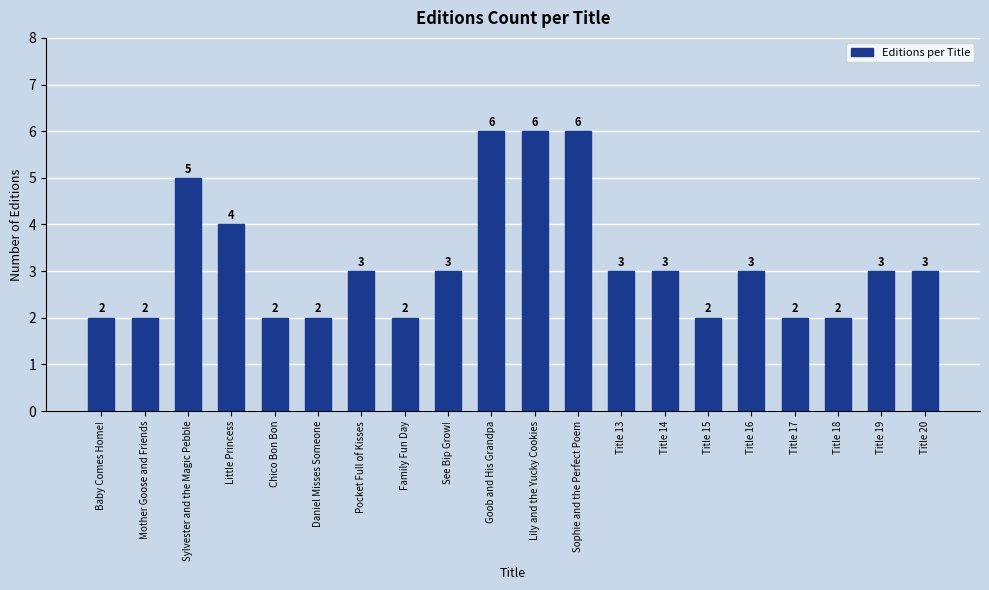

Reading left to right, transcribe all the data shown in this chart.

Baby Comes Home!=2	Mother Goose and Friends=2	Sylvester and the Magic Pebble=5	Little Princess=4	Chico Bon Bon=2	Daniel Misses Someone=2	Pocket Full of Kisses=3	Family Fun Day=2	See Bip Grow!=3	Goob and His Grandpa=6	Lily and the Yucky Cookies=6	Sophie and the Perfect Poem=6	Title 13=3	Title 14=3	Title 15=2	Title 16=3	Title 17=2	Title 18=2	Title 19=3	Title 20=3